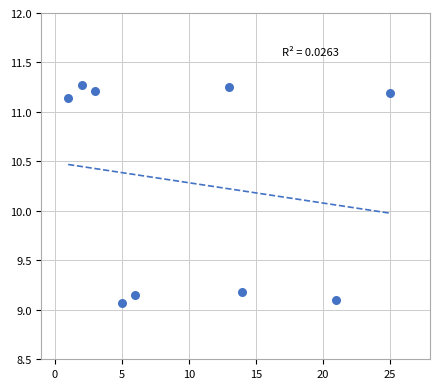

What is the average X value?

10.0